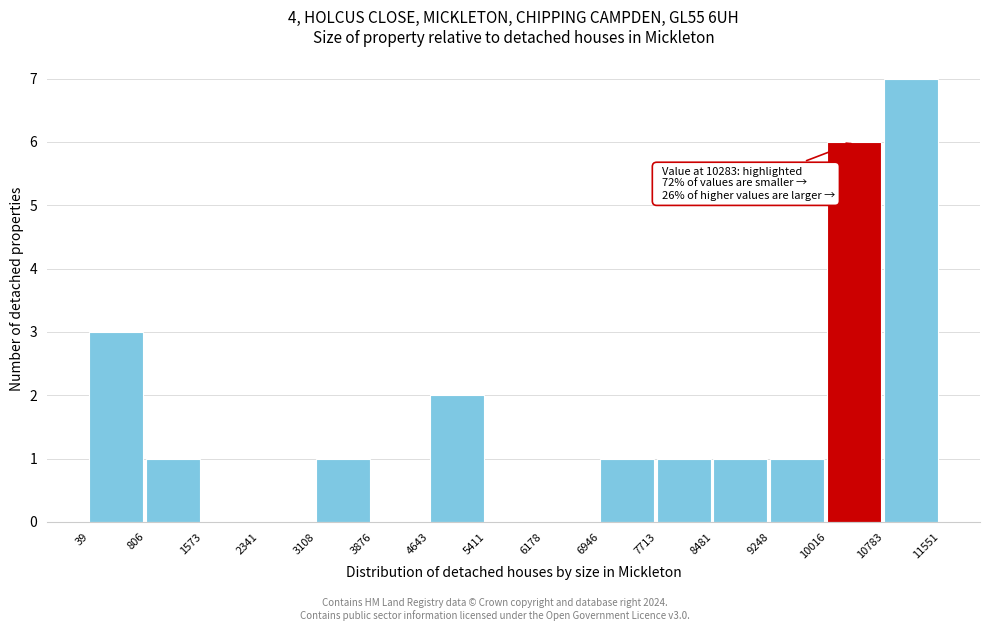

Over which range of the x-axis is the bar tallest?

10783 to 11551